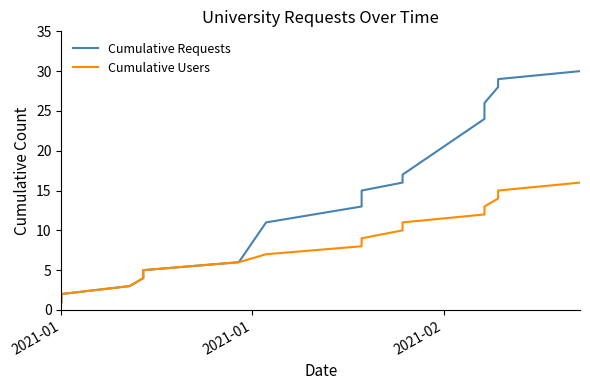

Which category has the lowest value in the Cumulative Requests series?

2021-01